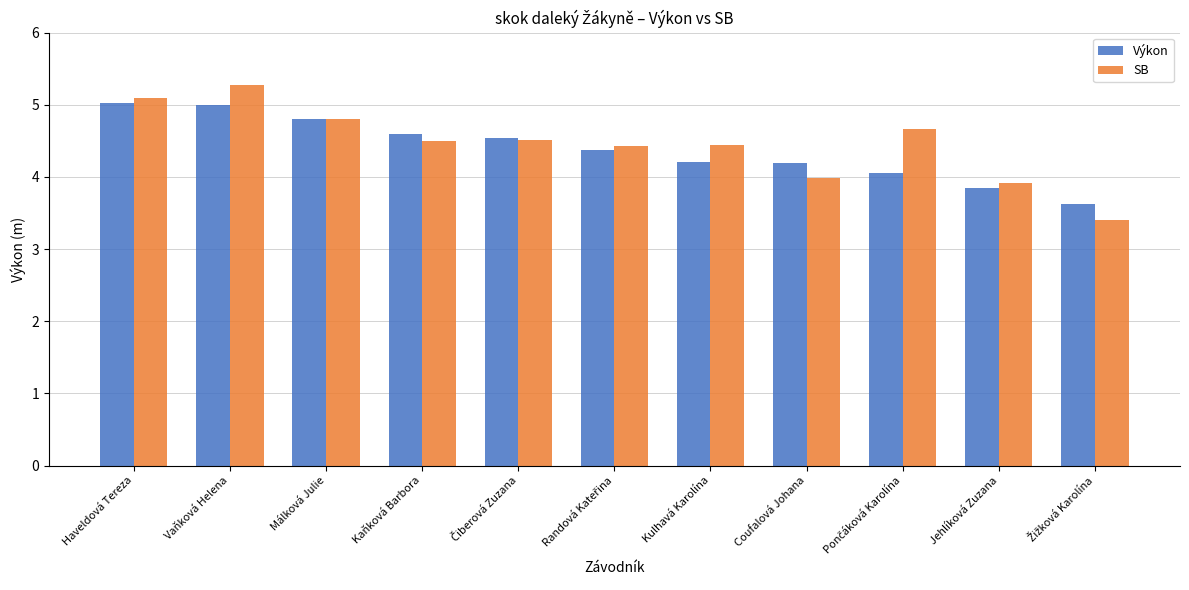

How many groups of bars are there?

11